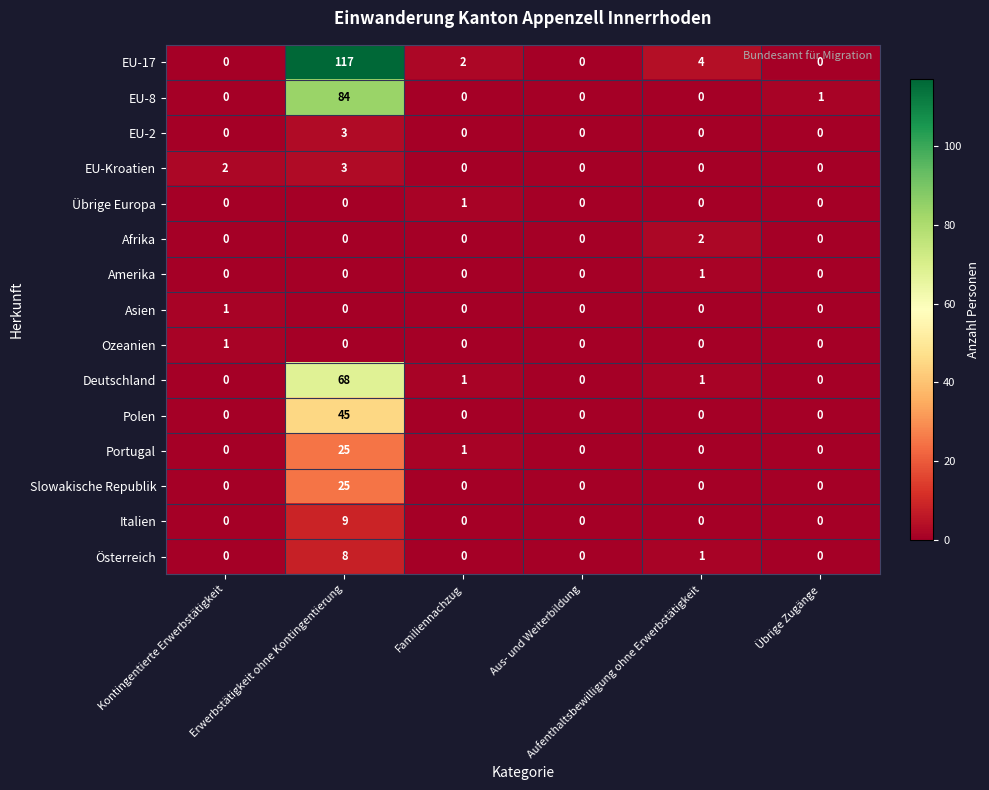

How many data points does each series have?

6